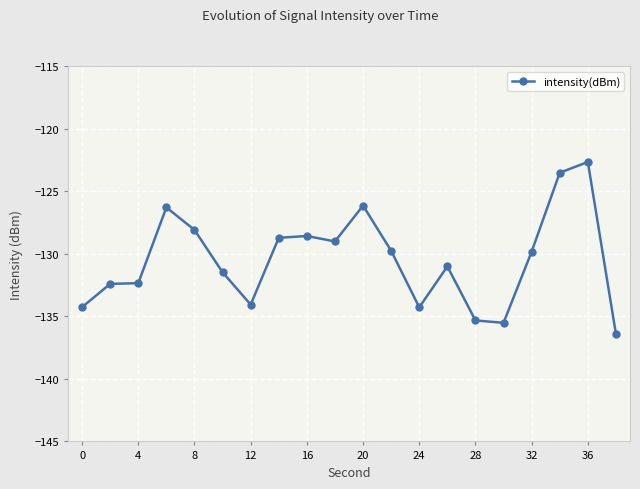

What is the value of the 13th point from the left?

-134.3